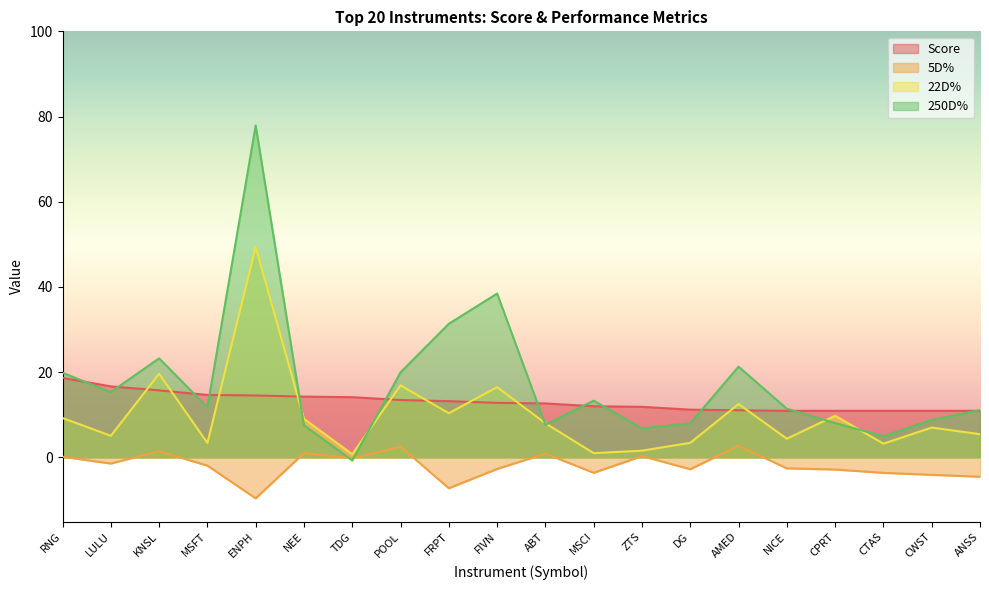

What is the sum of all Score values?

261.6